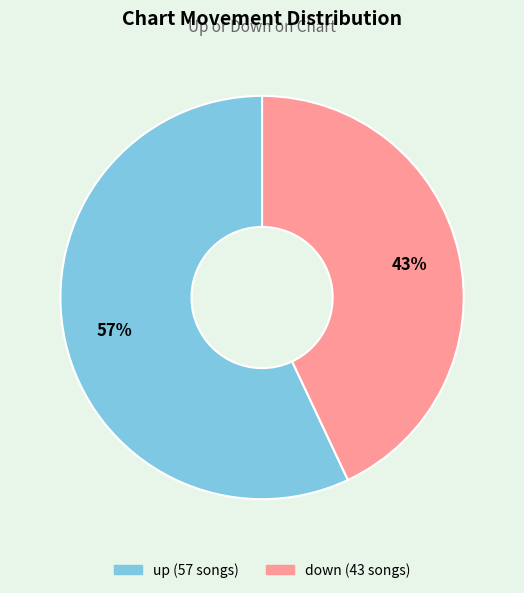

To the nearest percent, what portion does up represent?

57%